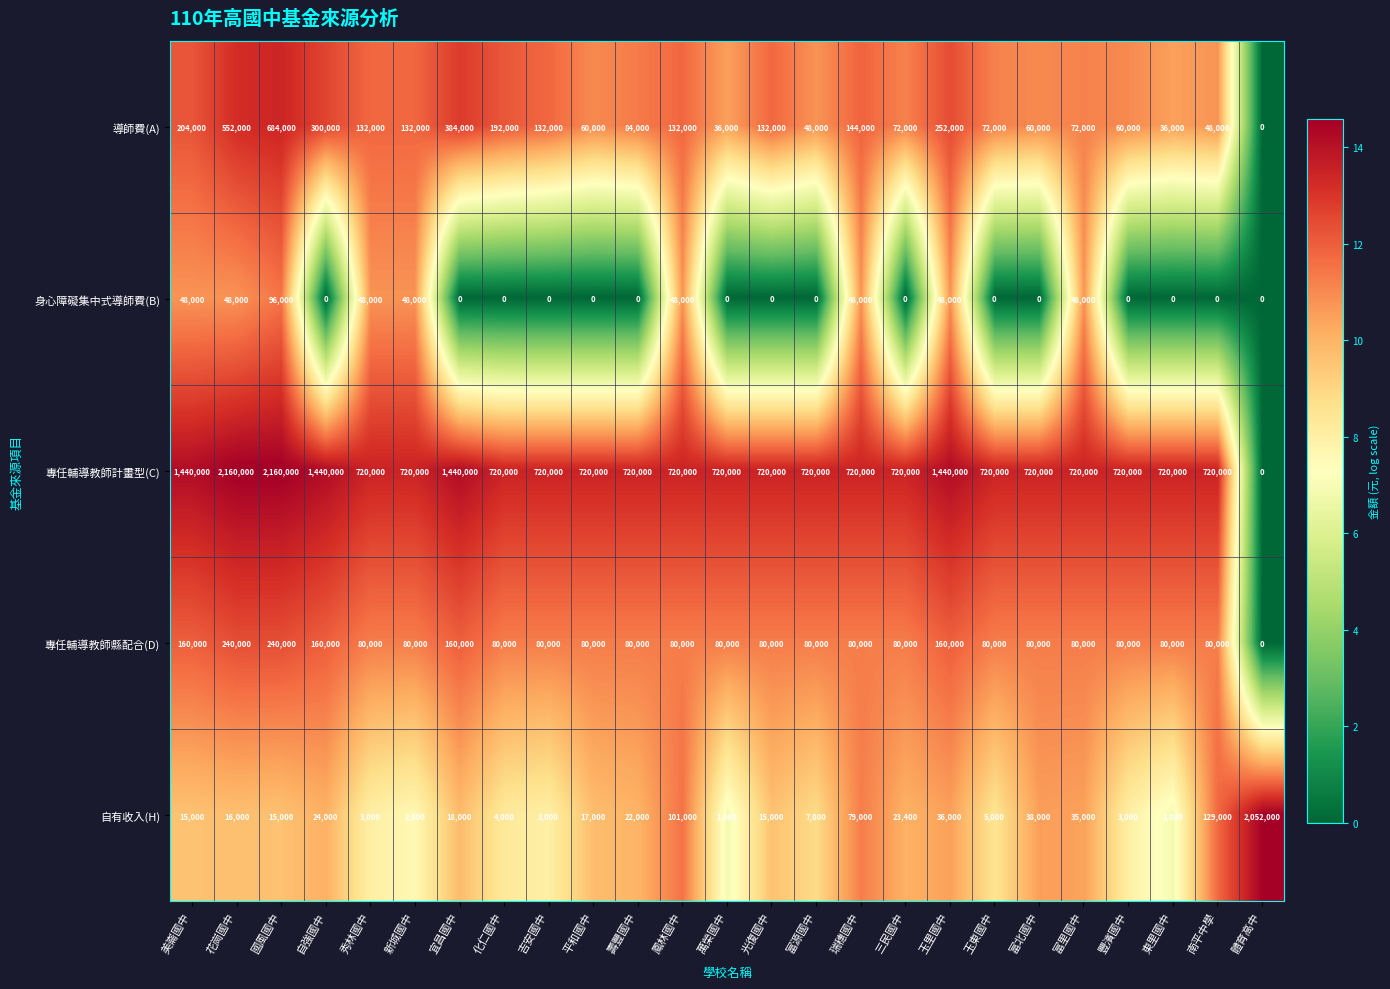

Rank the series at 秀林國中 from highest to lowest value.

專任輔導教師計畫型(C), 導師費(A), 專任輔導教師縣配合(D), 身心障礙集中式導師費(B), 自有收入(H)